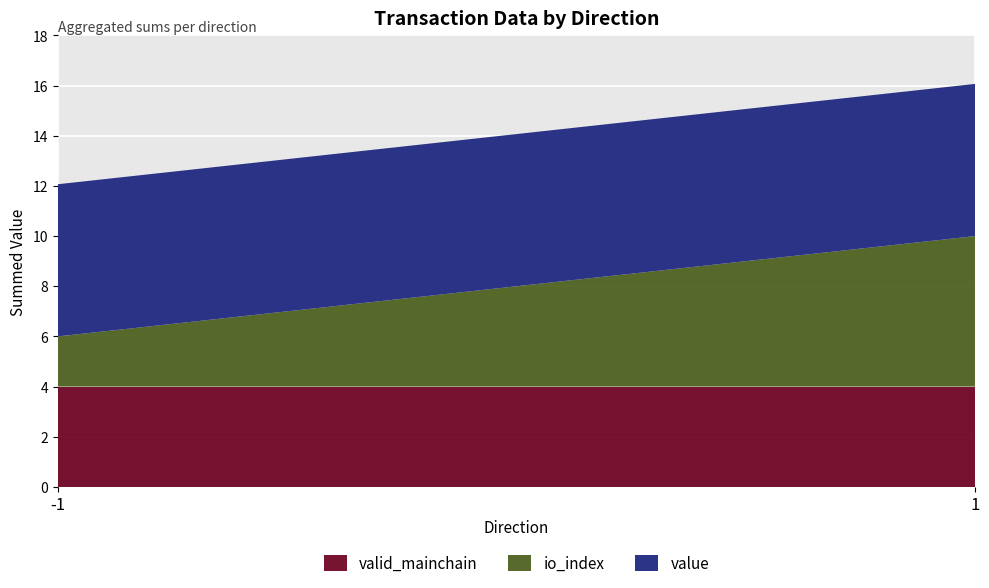

What is the total value across all series at -1?

12.1